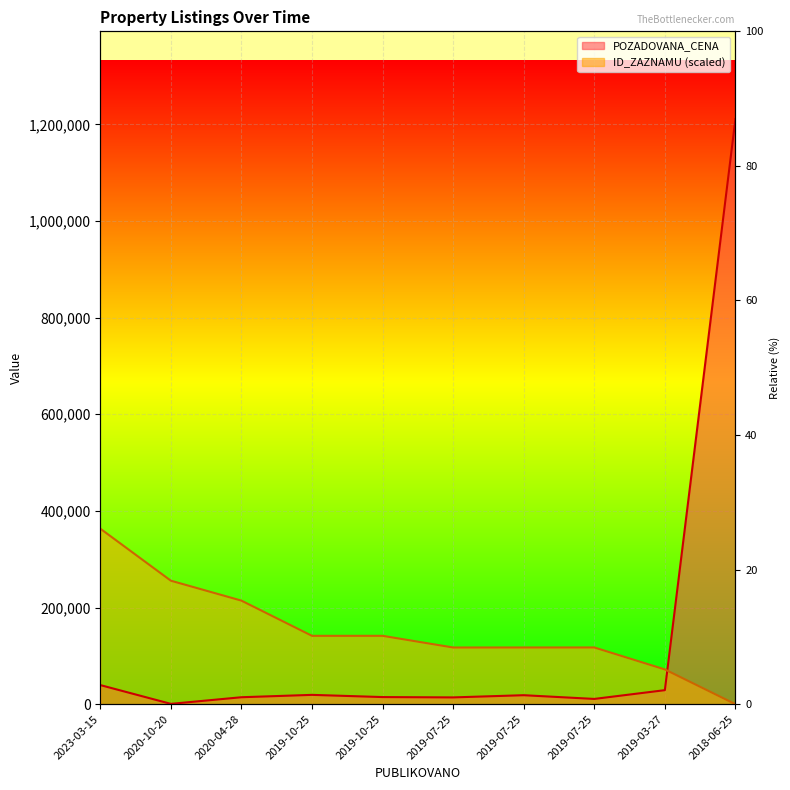

At how many categories does at least one series exceed 82931?

9